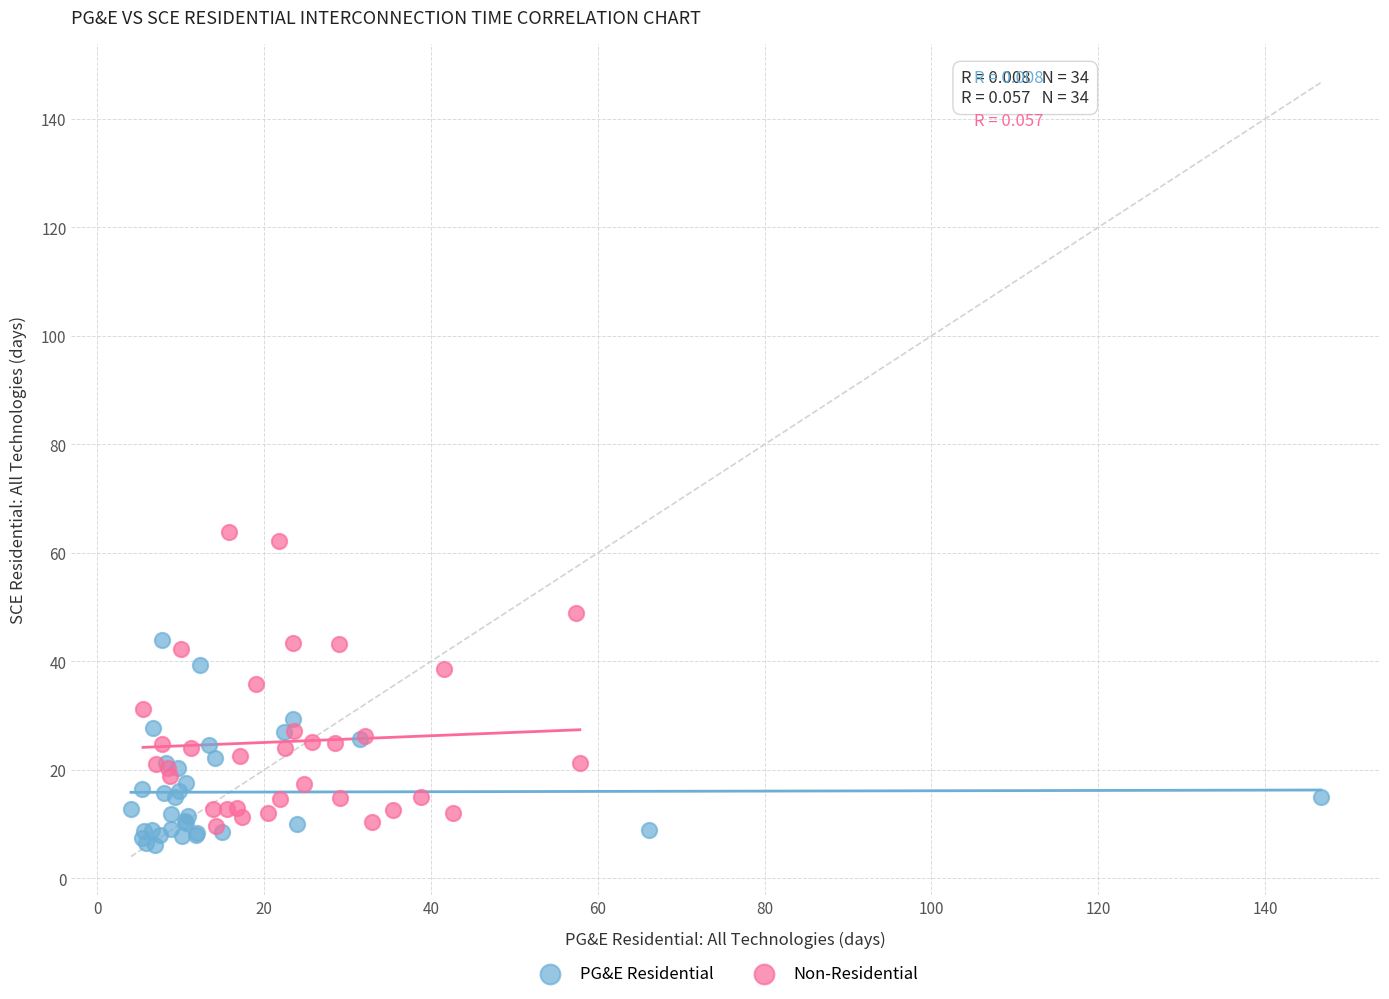

What are all the series names shown in the legend?

PG&E Residential, Non-Residential